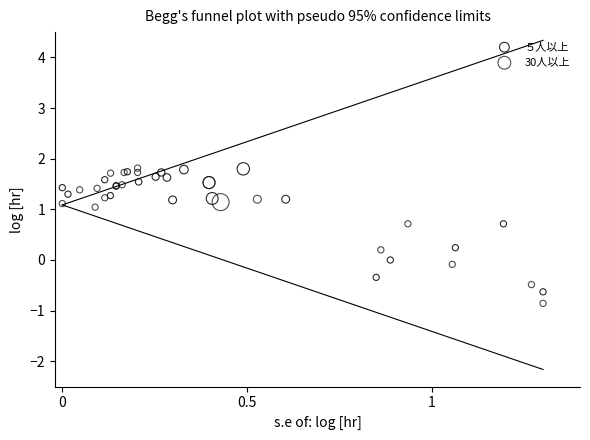

What are all the series names shown in the legend?

５人以上, 30人以上